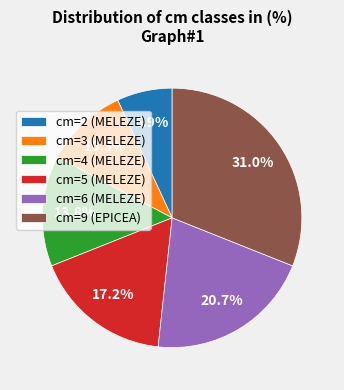

Count the number of slices in the pie.

6